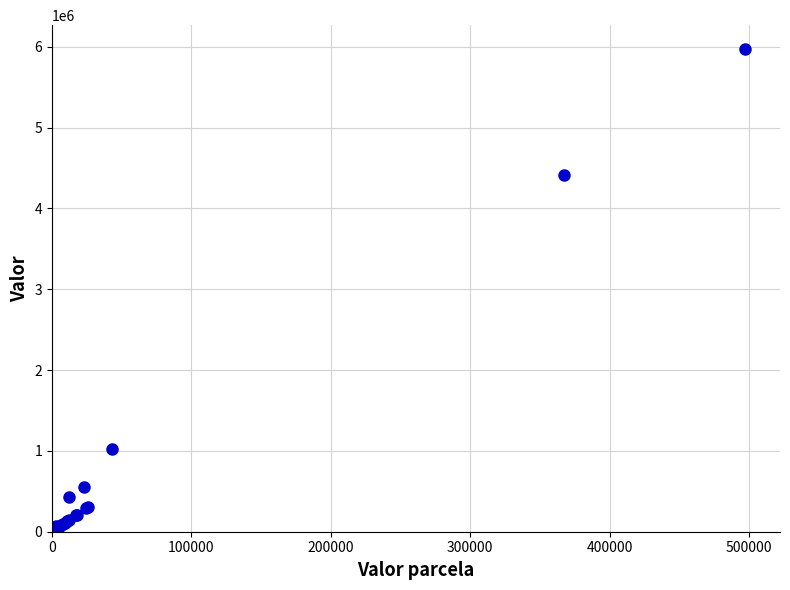

What Y value in the scatter plot is closest to 2984136?

4410000.0